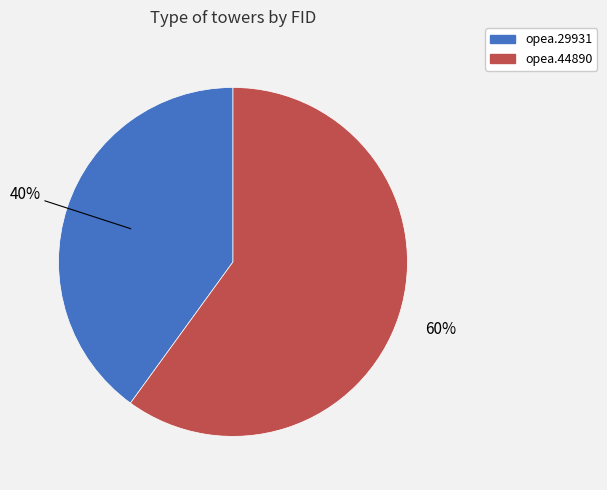

Does opea.44890 represent more than half of the total?

Yes